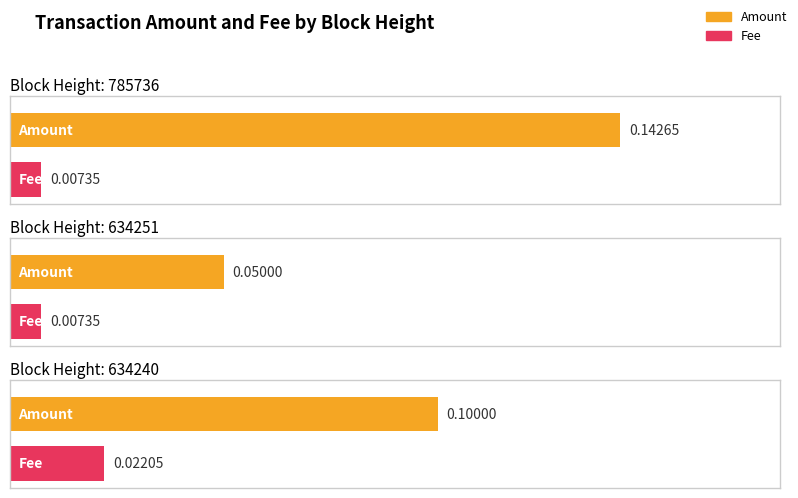

What is the value of the Amount bar at the 3rd from the left?

0.1